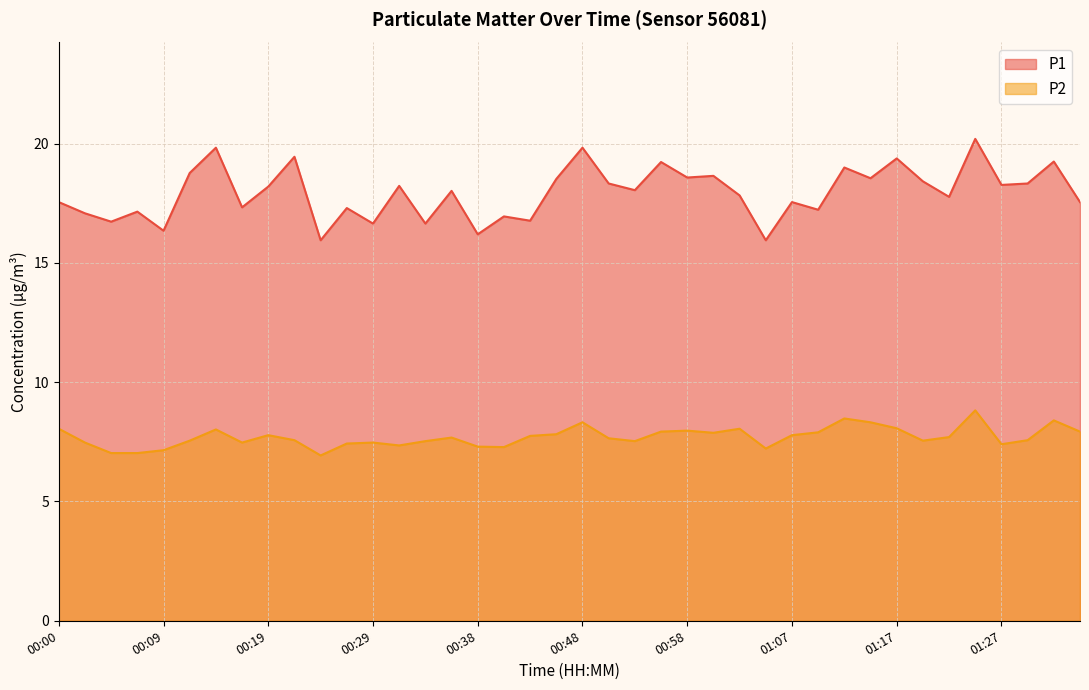

The value of P1 at 01:29 is 18.3. True or false?

True